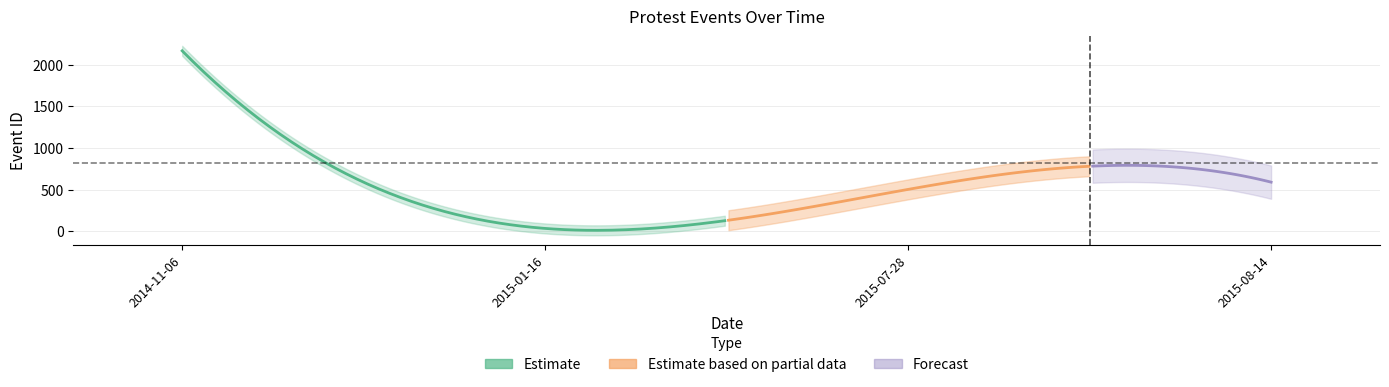

What is the sum of all values?

3291